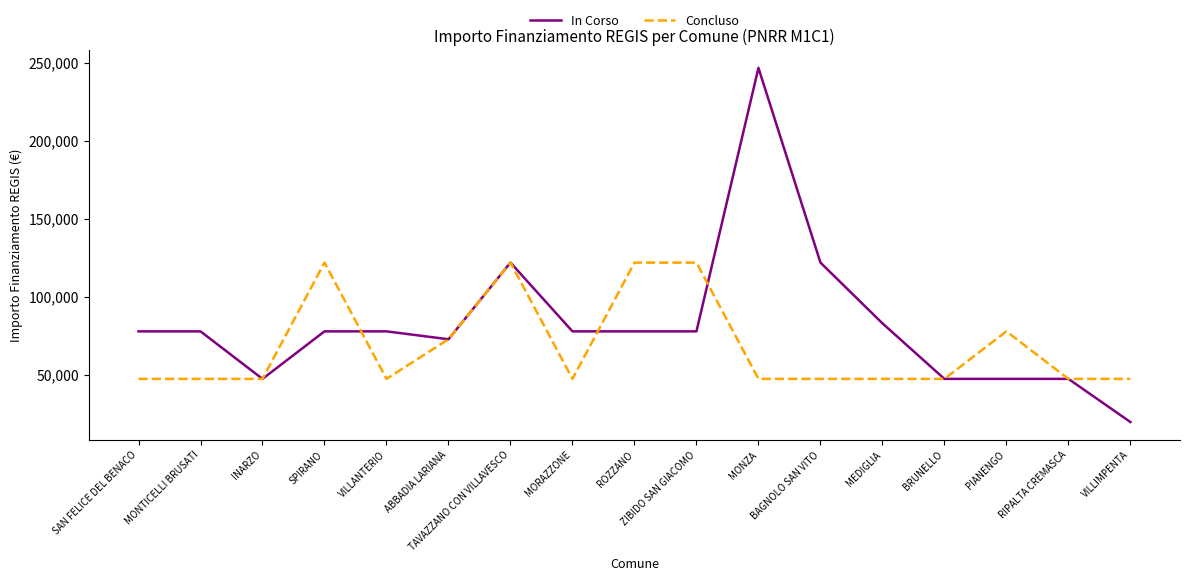

What is the sum of all Concluso values?

1160390